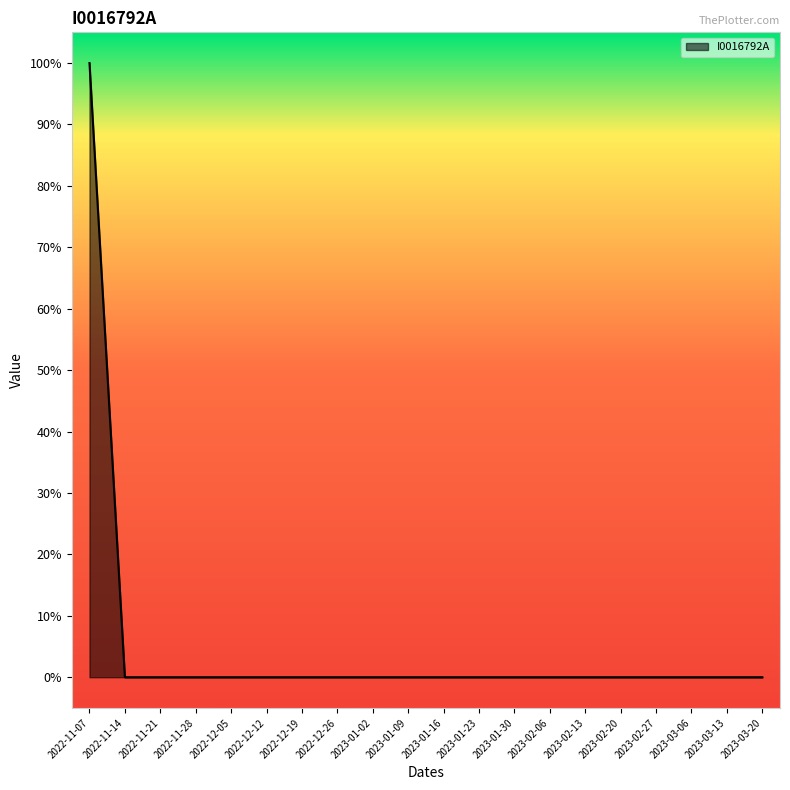

Between 2023-02-13 and 2023-01-23, which is larger?

2023-02-13